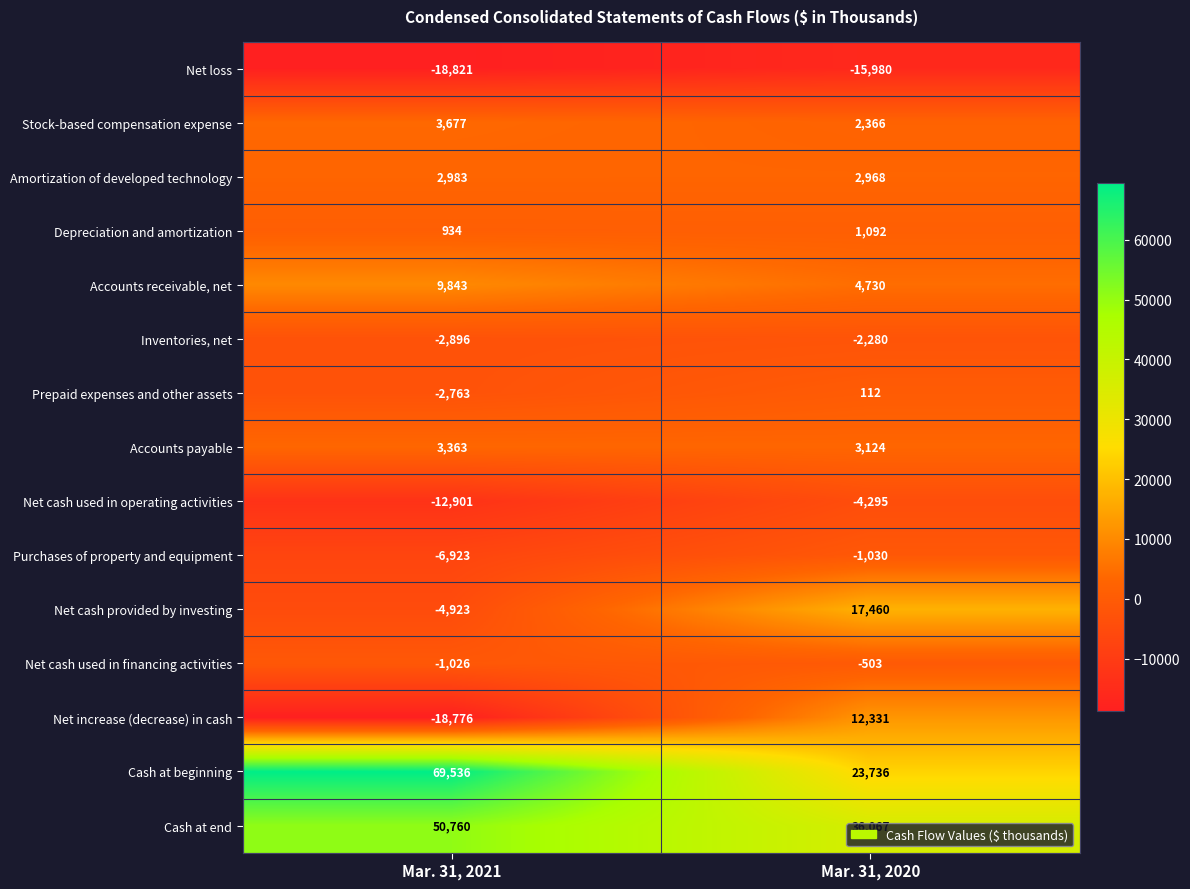

Between Mar. 31, 2021 and Mar. 31, 2020, which series saw the biggest shift?

Cash at beginning